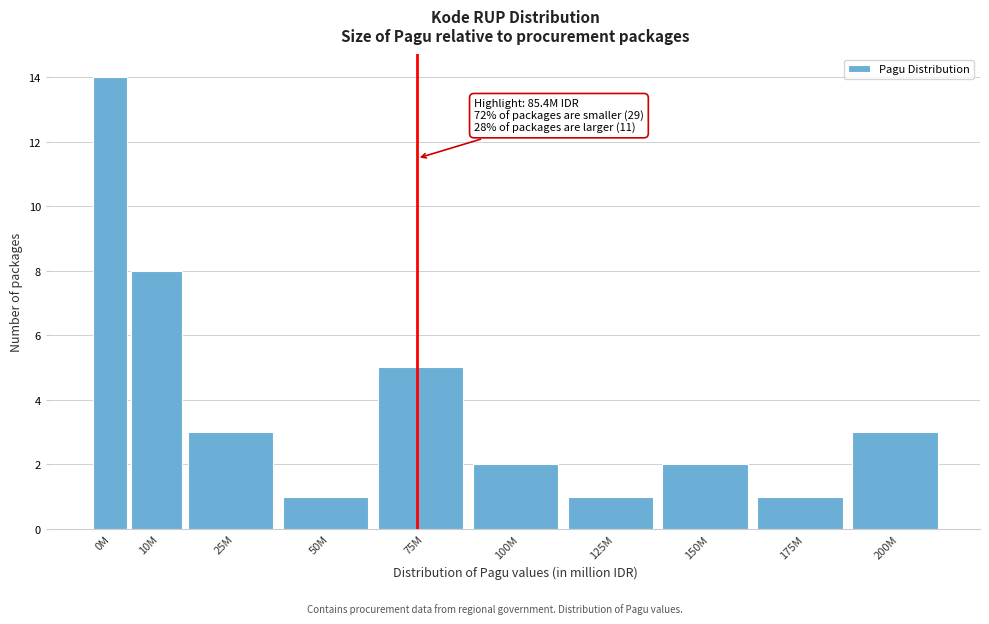

Reading left to right, extract all data points from this chart.

0M=14	10M=8	25M=3	50M=1	75M=5	100M=2	125M=1	150M=2	175M=1	200M=3